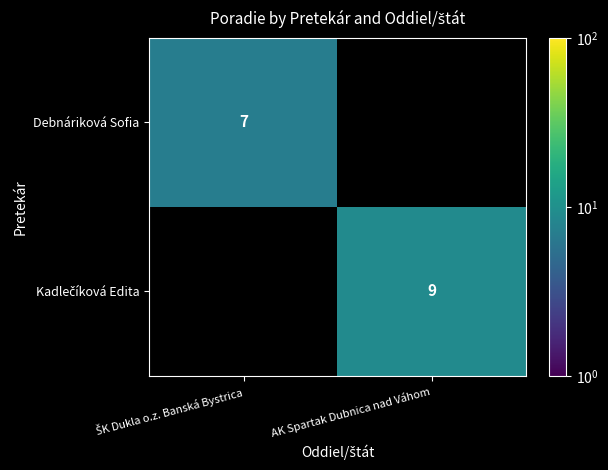

What value does the Kadlečíková Edita series have at AK Spartak Dubnica nad Váhom?

9.0